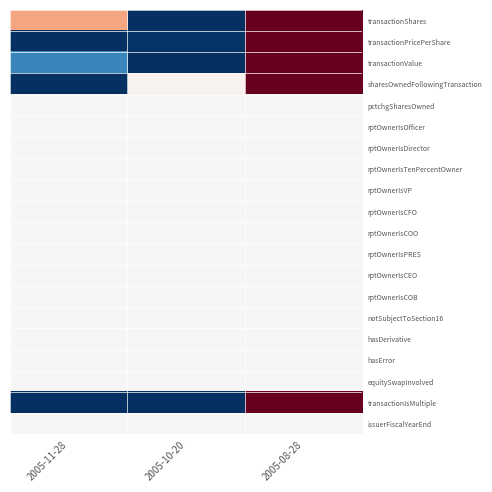

Rank the series by their maximum value, from highest to lowest.

transactionShares, transactionPricePerShare, transactionValue, sharesOwnedFollowingTransaction, transactionIsMultiple, pctchgSharesOwned, rptOwnerIsOfficer, rptOwnerIsDirector, rptOwnerIsTenPercentOwner, rptOwnerIsVP, rptOwnerIsCFO, rptOwnerIsCOO, rptOwnerIsPRES, rptOwnerIsCEO, rptOwnerIsCOB, notSubjectToSection16, hasDerivative, hasError, equitySwapInvolved, issuerFiscalYearEnd